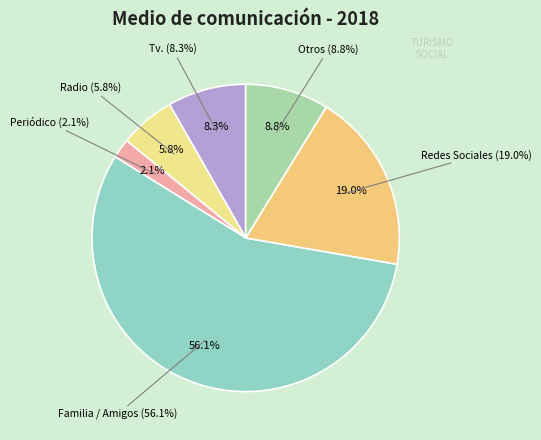

Rank the categories by value from lowest to highest.

Periódico, Radio, Tv., Otros, Redes Sociales, Familia / Amigos